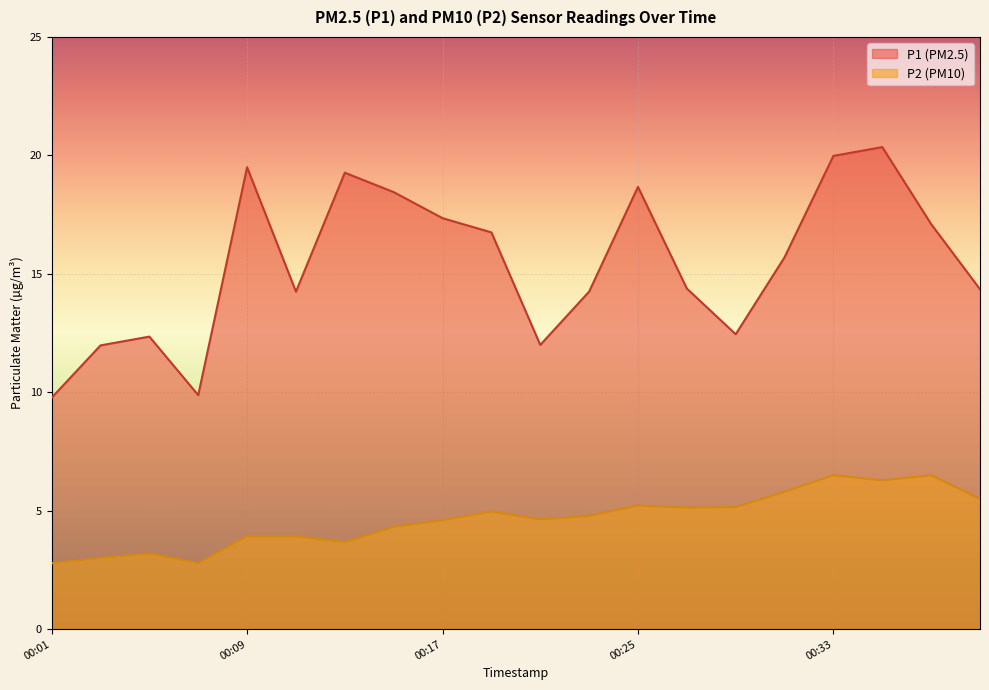

At 00:35, list the series in order from largest to smallest.

P1, P2